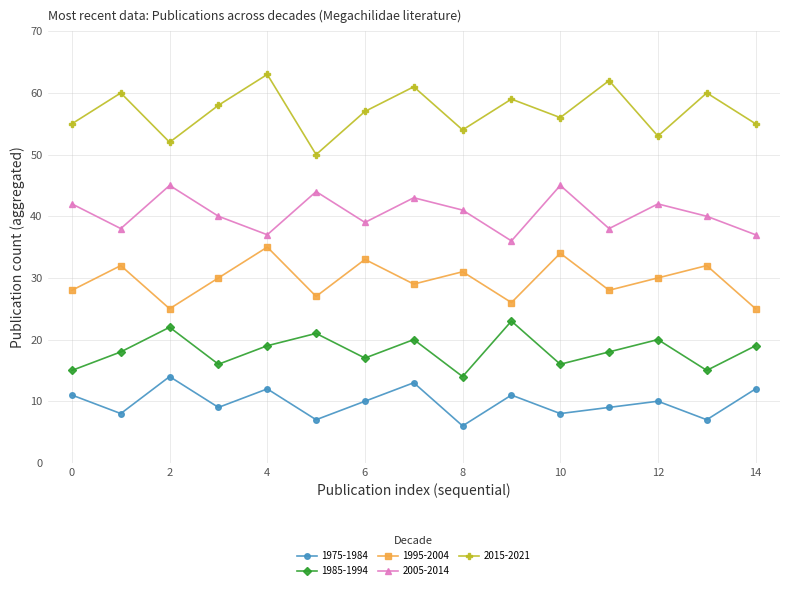

True or false: 1995-2004 and 2015-2021 intersect in this chart.

False